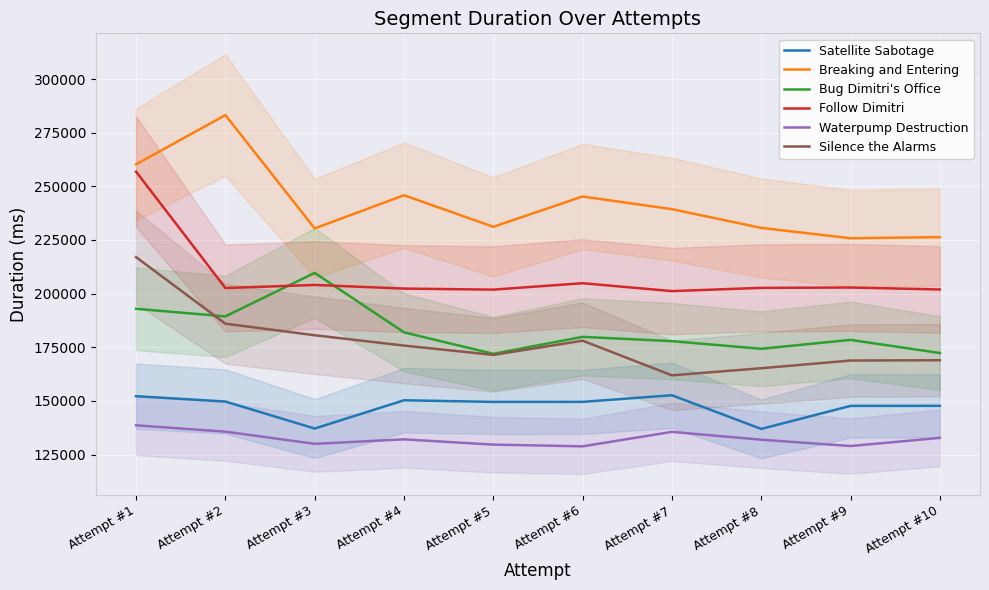

What is the sum of the Follow Dimitri values at Attempt #10 and Attempt #3?

405991